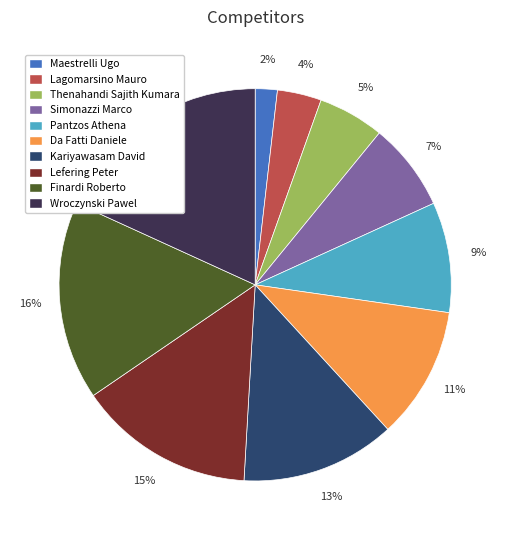

Rank the categories by value from lowest to highest.

Maestrelli Ugo, Lagomarsino Mauro, Thenahandi Sajith Kumara, Simonazzi Marco, Pantzos Athena, Da Fatti Daniele, Kariyawasam David, Lefering Peter, Finardi Roberto, Wroczynski Pawel